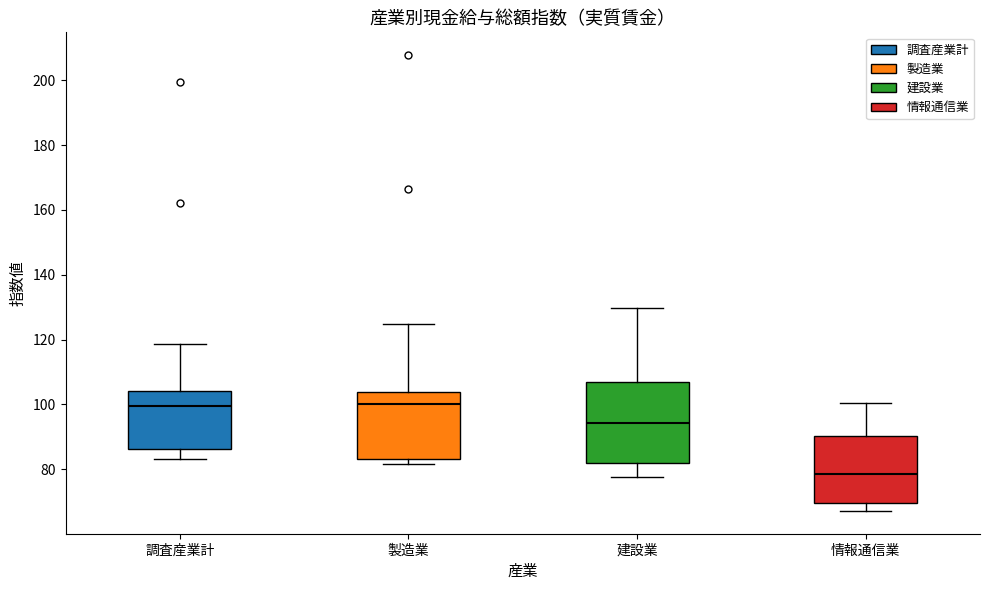

Reading left to right, read every box against the y-axis: the position of its median line, the range the box covers, and the ends of its whiskers. The values are not printed on the chart, so give them approximately, as read against the axis.

調査産業計: median 100, box 86 to 104, whiskers 84 to 118
製造業: median 100, box 84 to 104, whiskers 82 to 124
建設業: median 94, box 82 to 106, whiskers 78 to 130
情報通信業: median 78, box 70 to 90, whiskers 68 to 100